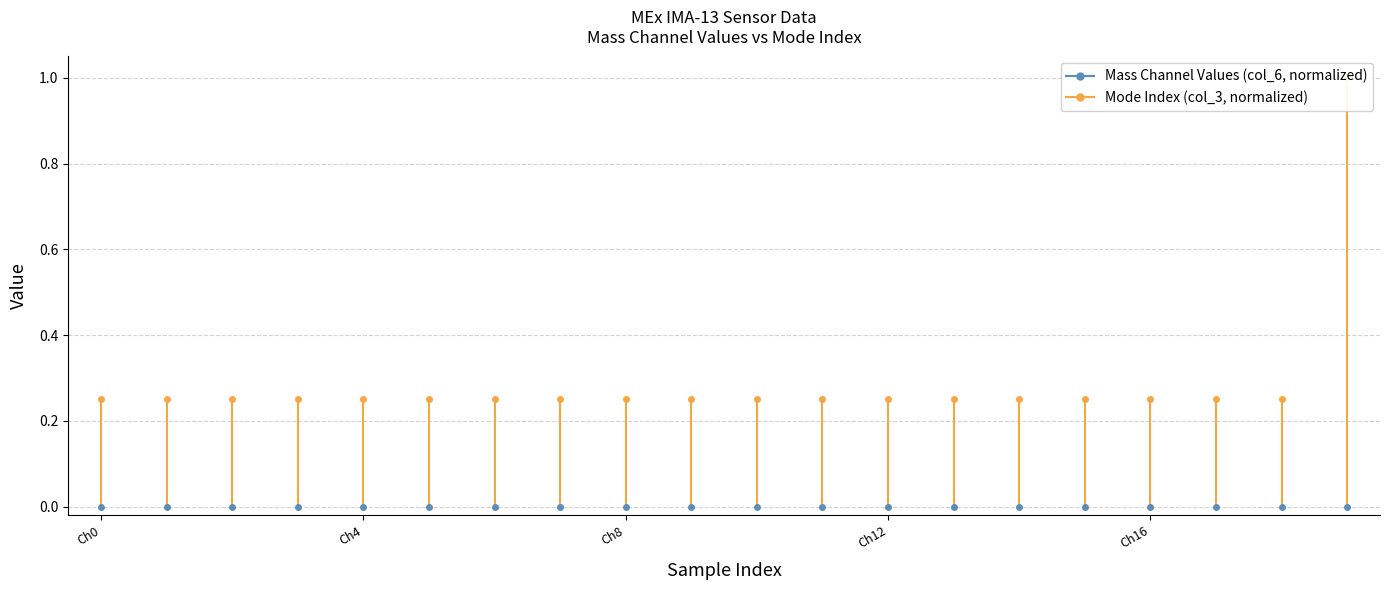

Rank the categories by value from highest to lowest.

Mass Channel 19, Mass Channel 0, Mass Channel 1, Mass Channel 2, Mass Channel 3, Mass Channel 4, Mass Channel 5, Mass Channel 6, Mass Channel 7, Mass Channel 8, Mass Channel 9, Mass Channel 10, Mass Channel 11, Mass Channel 12, Mass Channel 13, Mass Channel 14, Mass Channel 15, Mass Channel 16, Mass Channel 17, Mass Channel 18